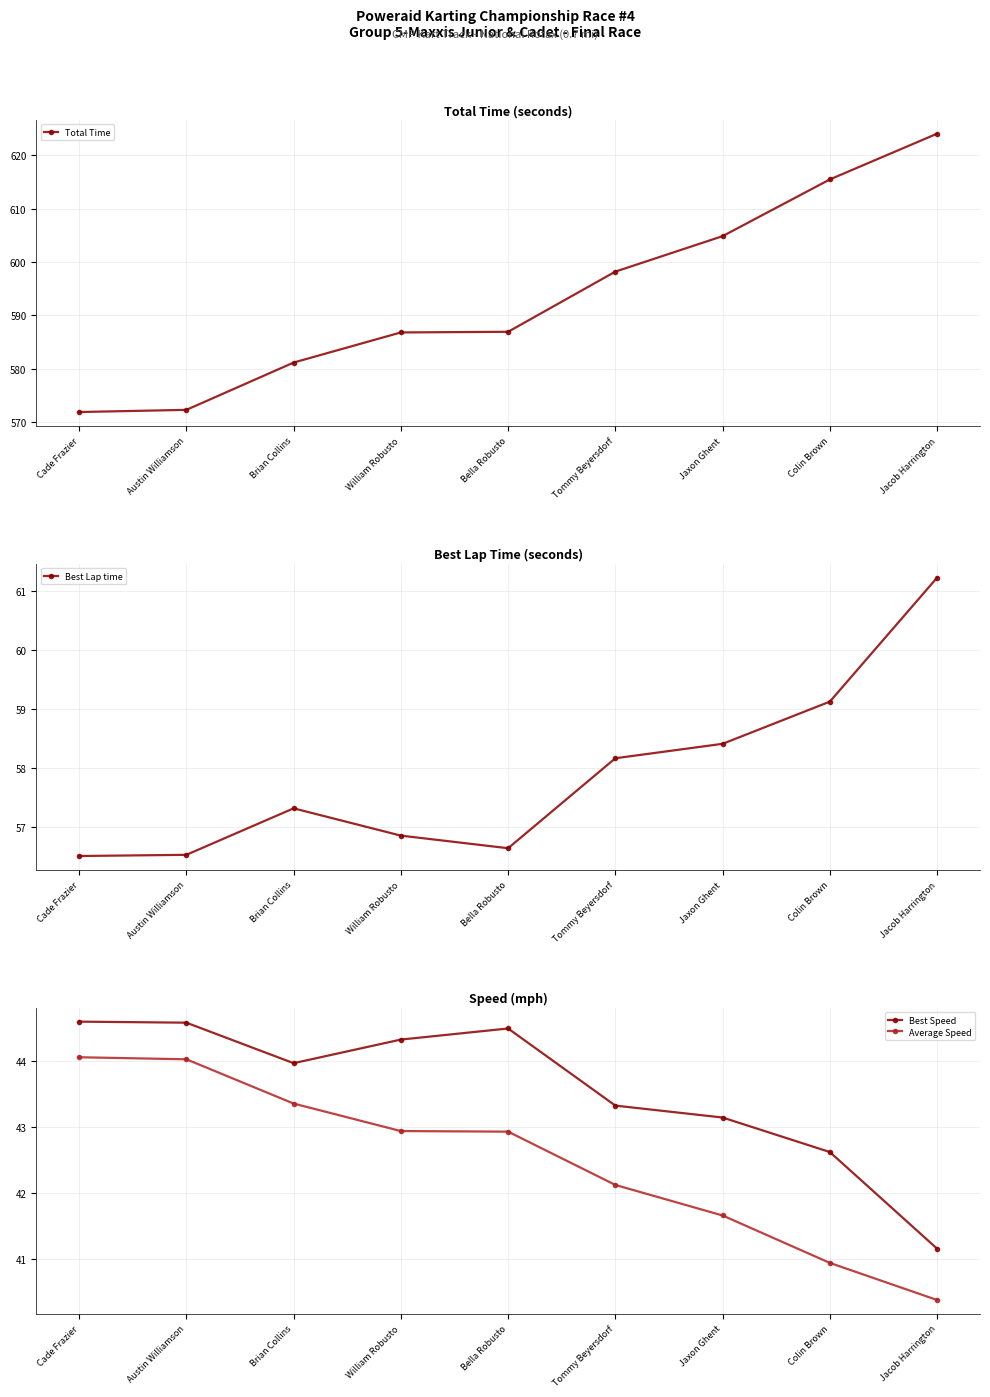

Which category has the lowest value in the Best Lap time series?

Cade Frazier